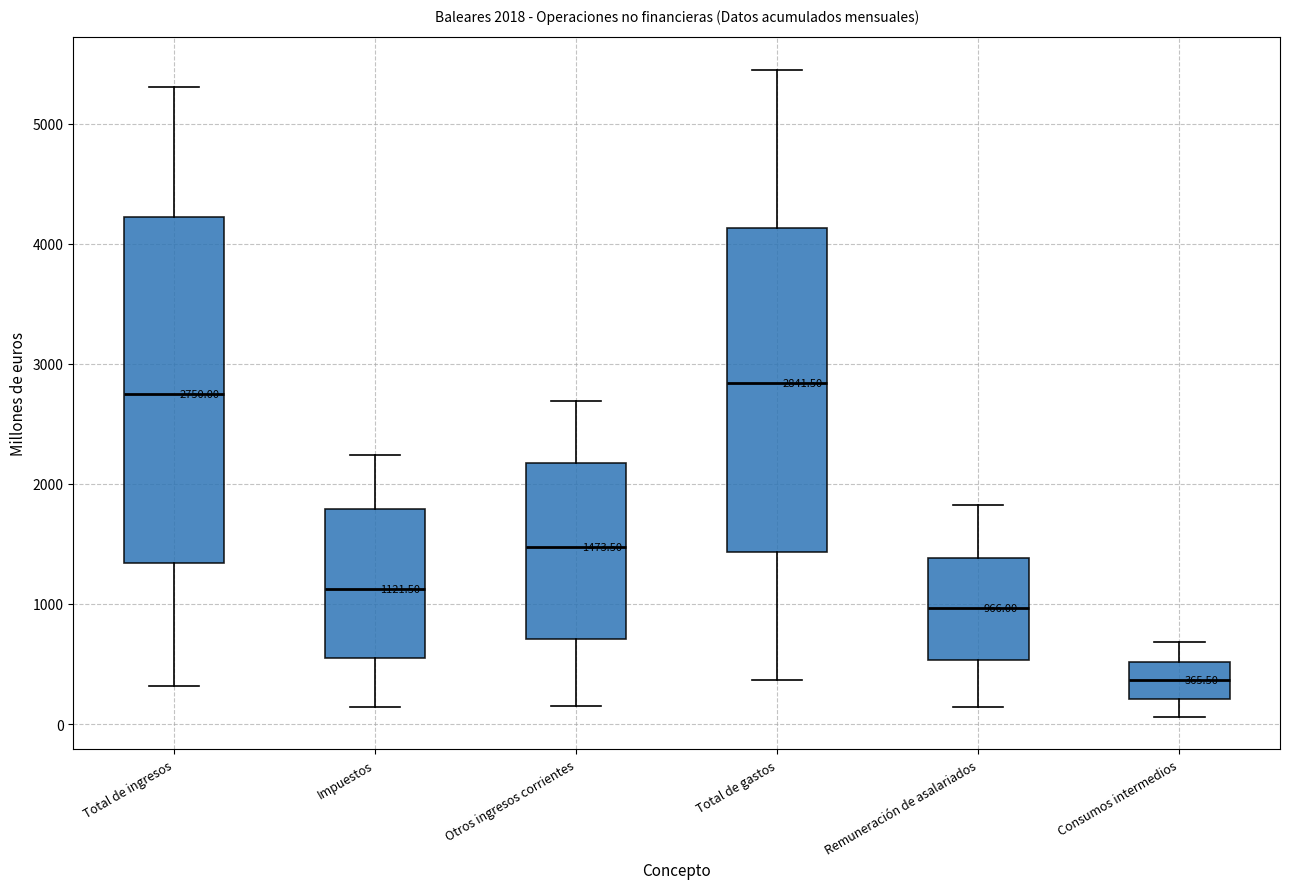

Comparing the boxes themselves (not the whiskers), which one is the tallest?

Total de ingresos